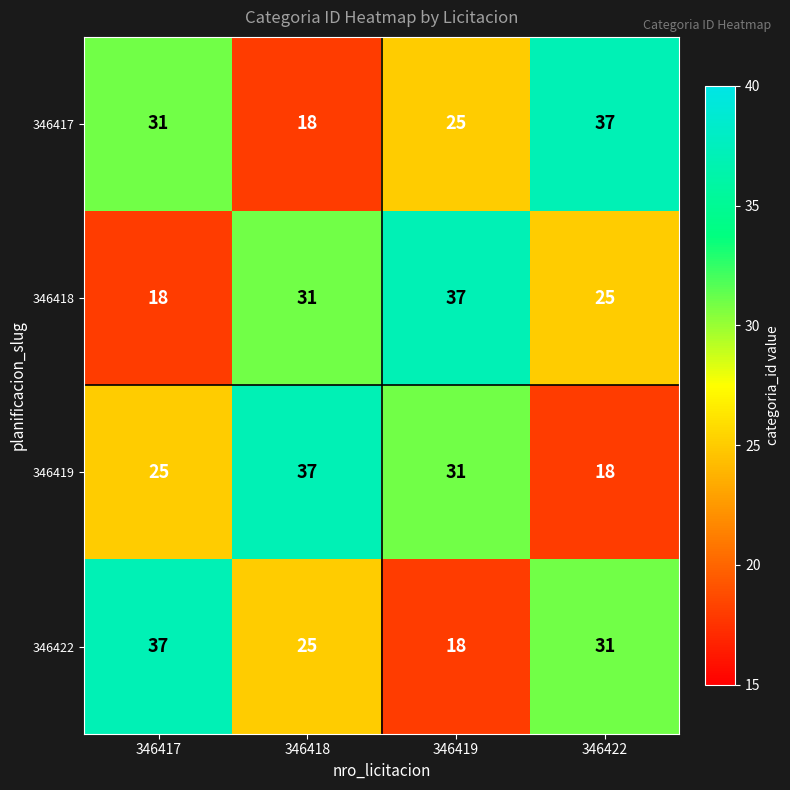

What is the spread (max minus min) of values at 346419?

19